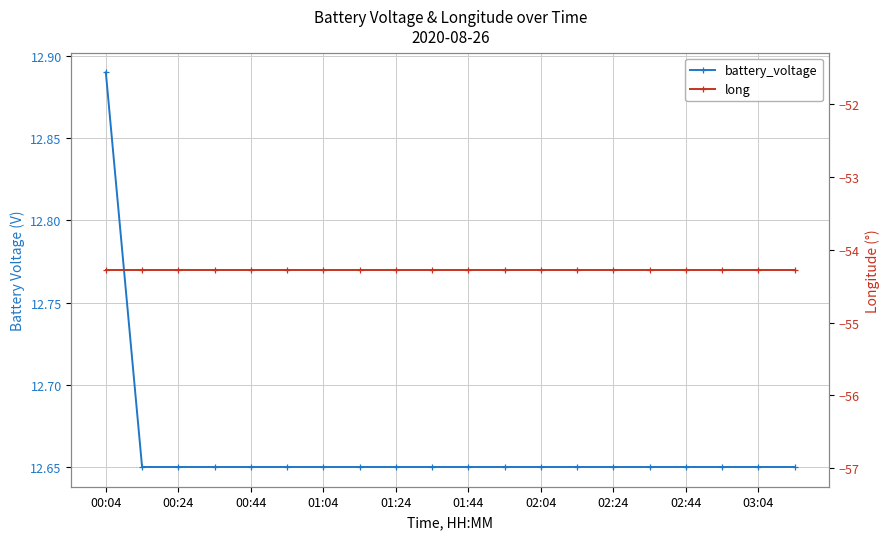

Between 00:04 and 02:24, which series saw the biggest shift?

battery_voltage